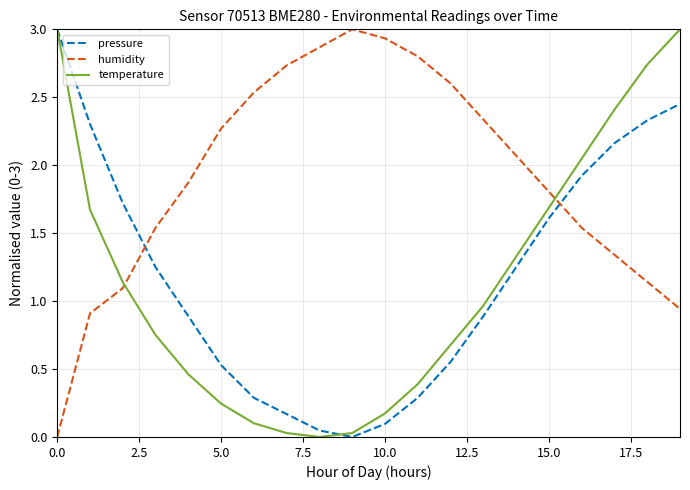

Is this an area chart (filled region under the line)?

No